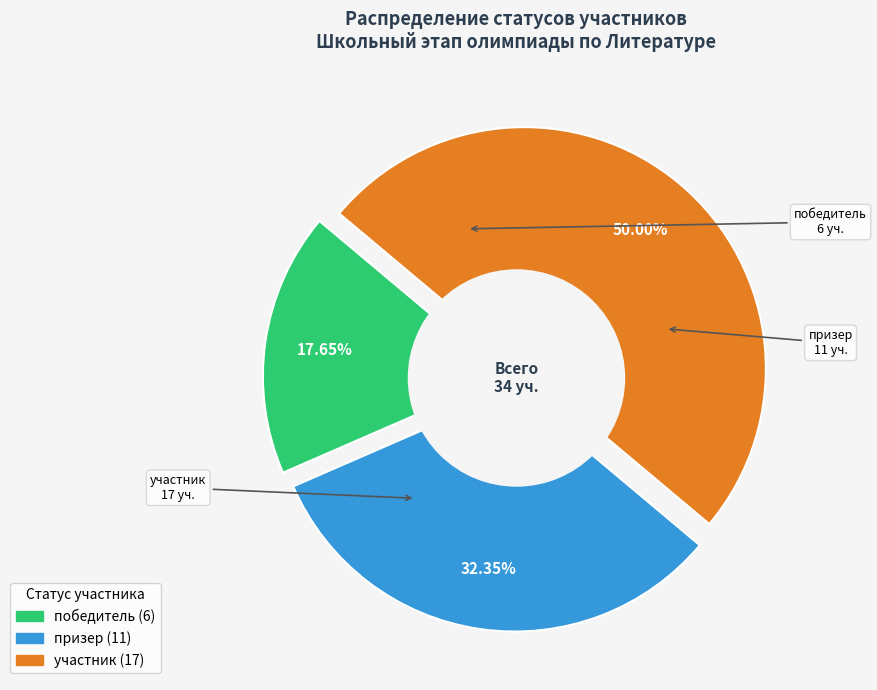

How many slices are in this pie chart?

3